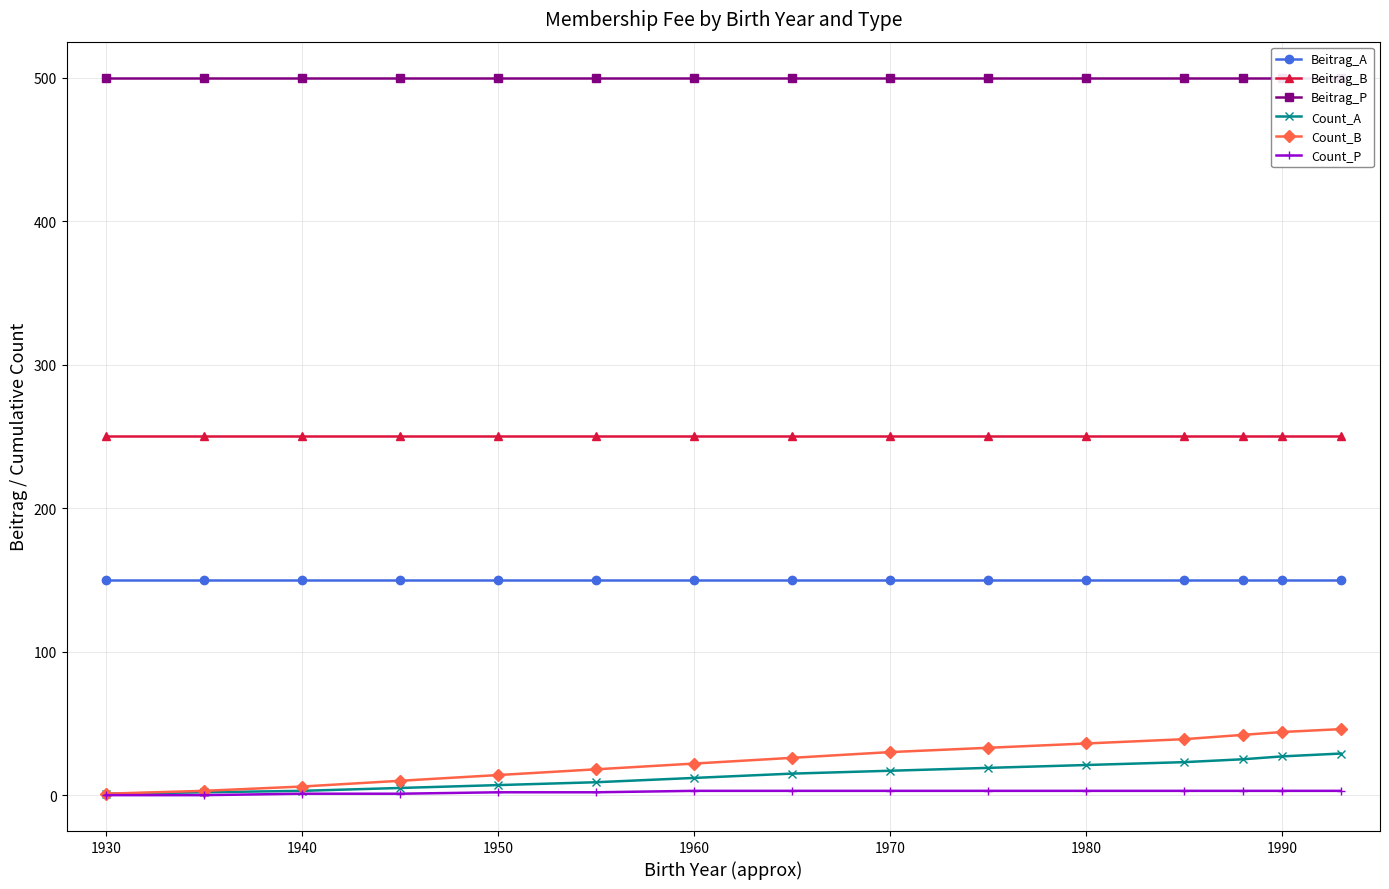

What is the maximum value for Beitrag_B?

250